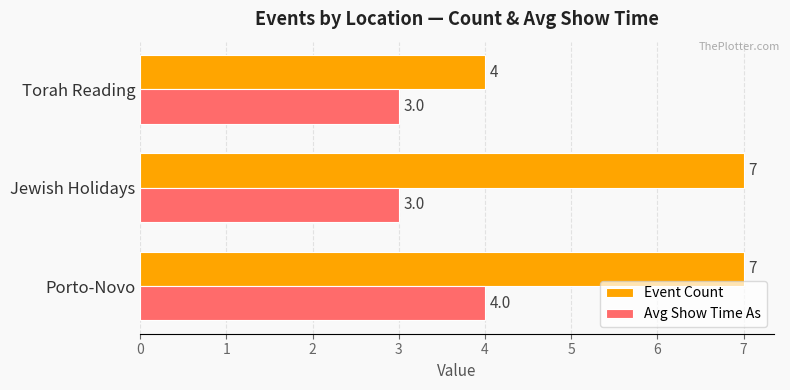

What is the average value of the Event Count series?

6